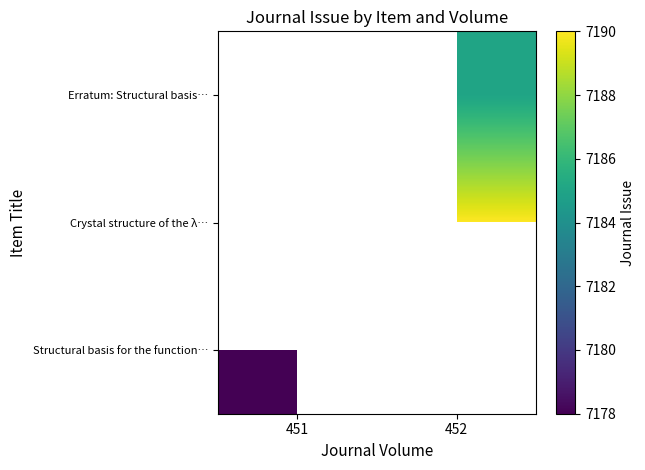

True or false: Erratum: Structural basis… has a value of 11321.6 at 452.

False